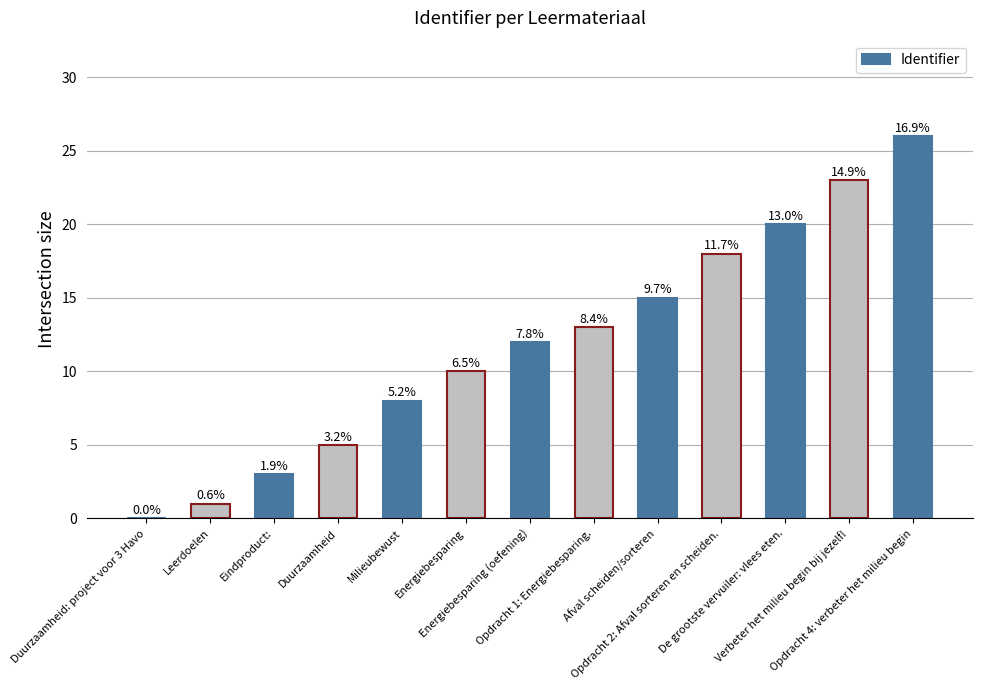

What is the difference between the maximum and minimum values?

26